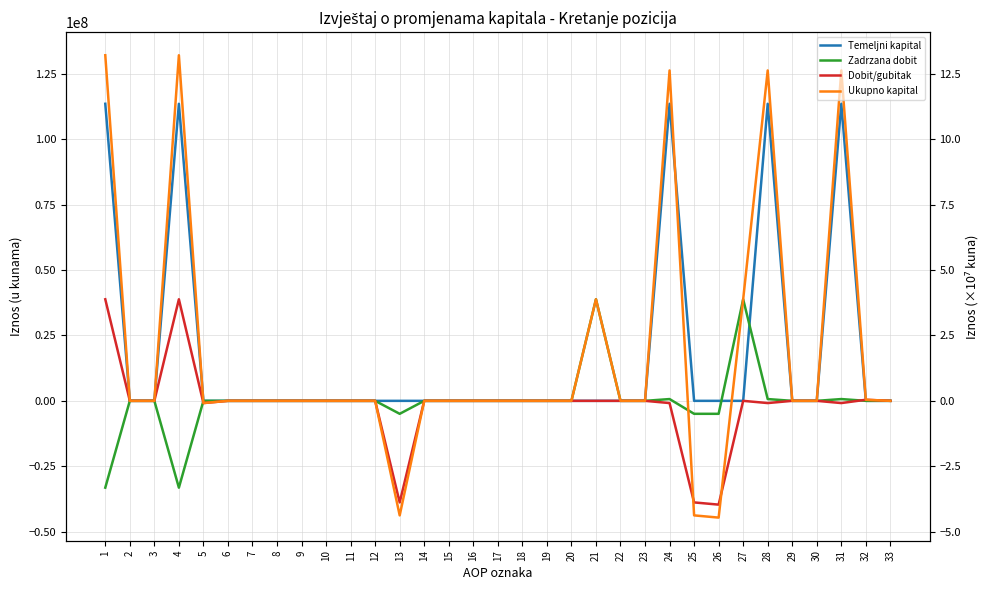

Is the value of Ukupno kapital at 2 greater than the value of Zadrzana dobit at 21?

No